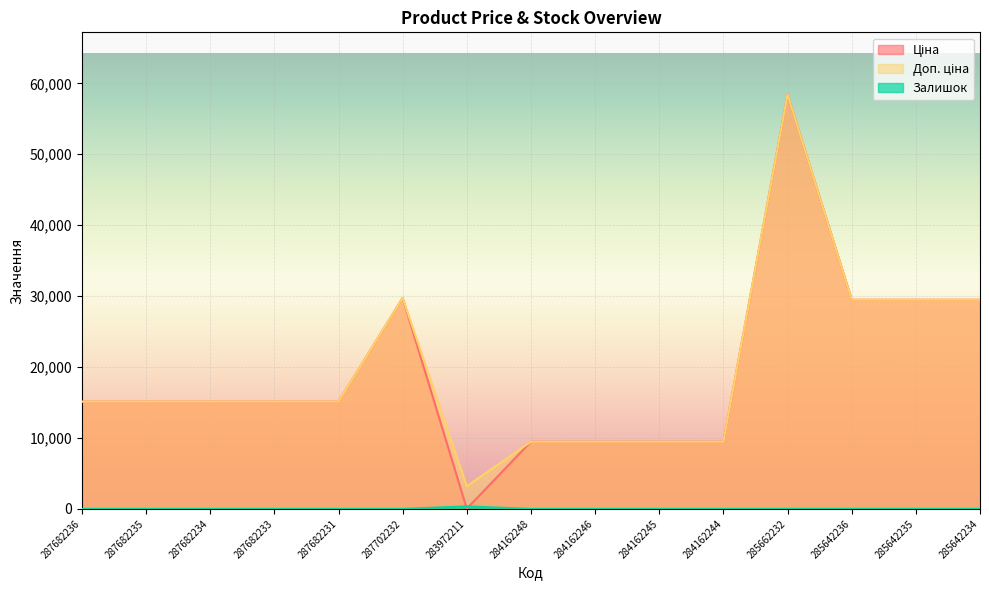

Where does the Ціна series first go above 15120?

287702232